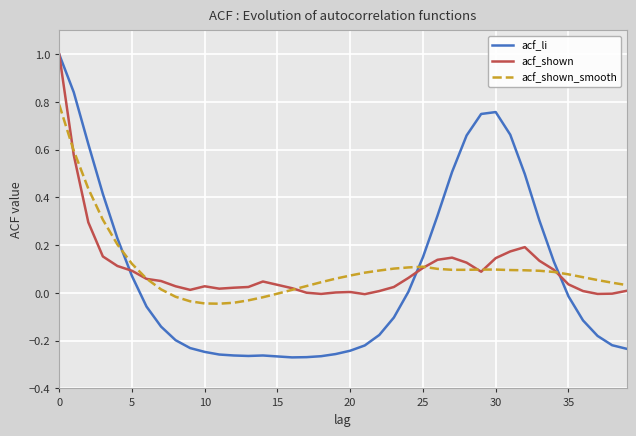

What is the highest value of the acf_li series?

1.0